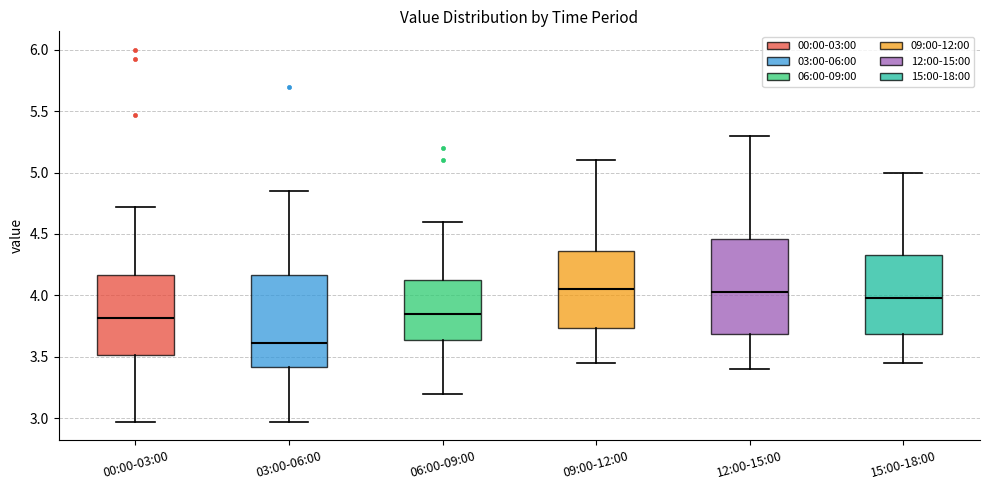

Reading left to right, read every box against the y-axis: the position of its median line, the range the box covers, and the ends of its whiskers. The values are not printed on the chart, so give them approximately, as read against the axis.

00:00-03:00: median 3.80, box 3.50 to 4.15, whiskers 2.95 to 4.70
03:00-06:00: median 3.60, box 3.40 to 4.15, whiskers 2.95 to 4.85
06:00-09:00: median 3.85, box 3.65 to 4.15, whiskers 3.20 to 4.60
09:00-12:00: median 4.05, box 3.75 to 4.35, whiskers 3.45 to 5.10
12:00-15:00: median 4.05, box 3.70 to 4.45, whiskers 3.40 to 5.30
15:00-18:00: median 4.00, box 3.70 to 4.35, whiskers 3.45 to 5.00